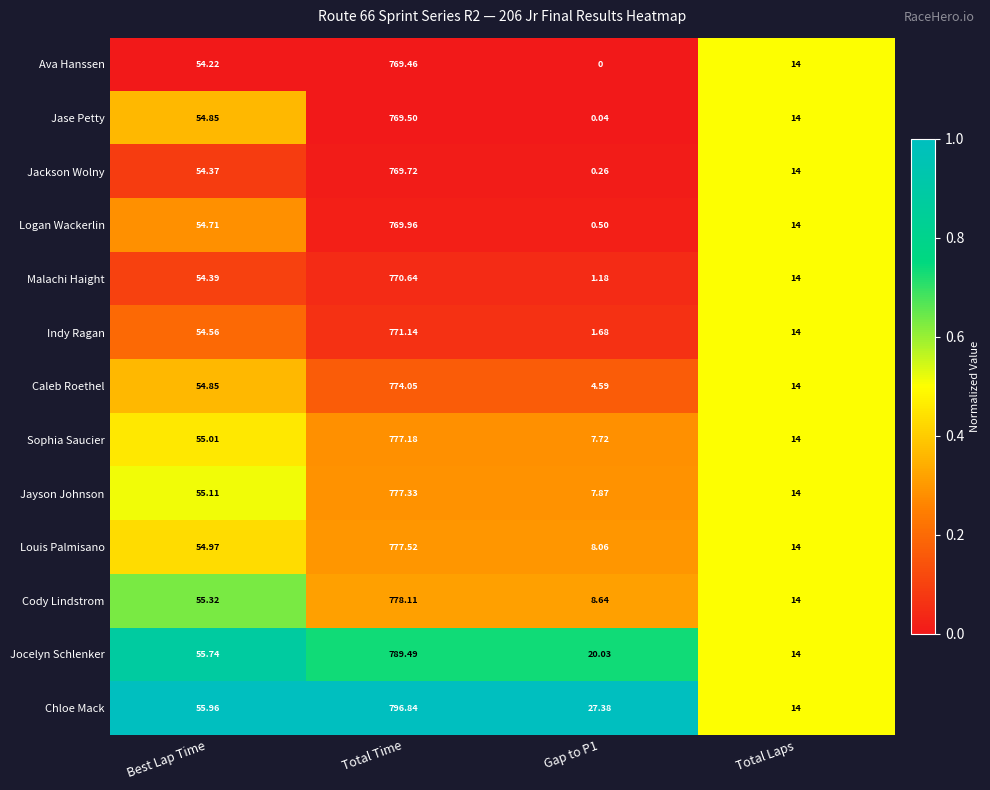

Which category has the lowest value across all series?

Gap to P1